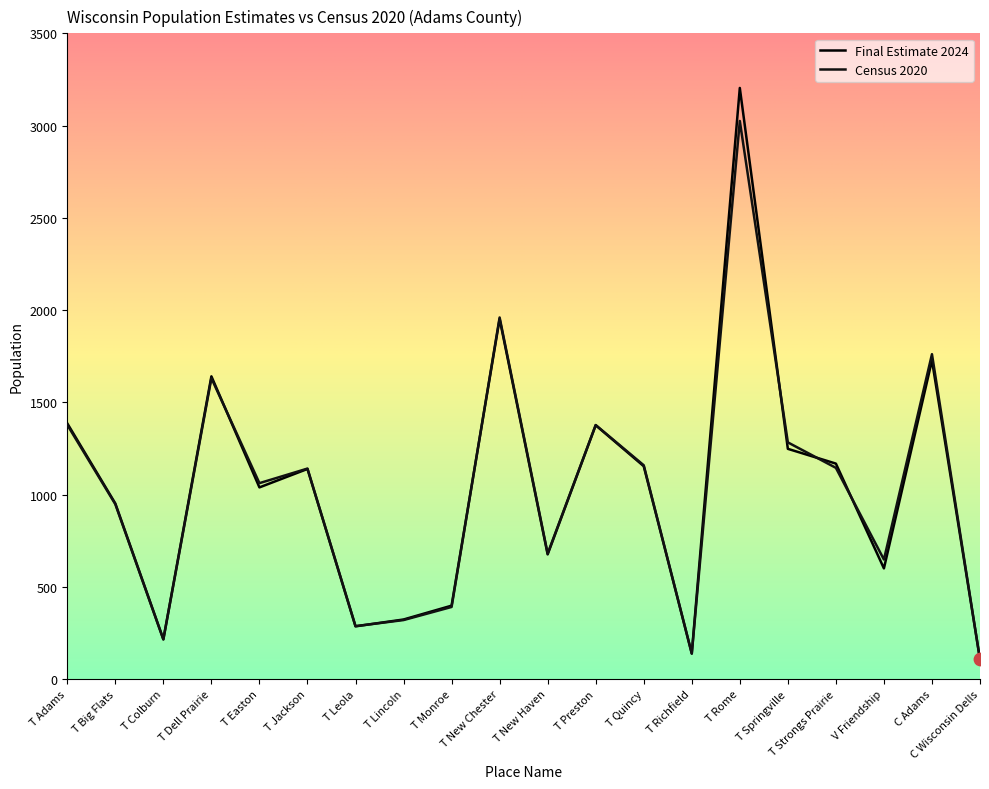

At which category is the sum across all series the highest?

T Rome